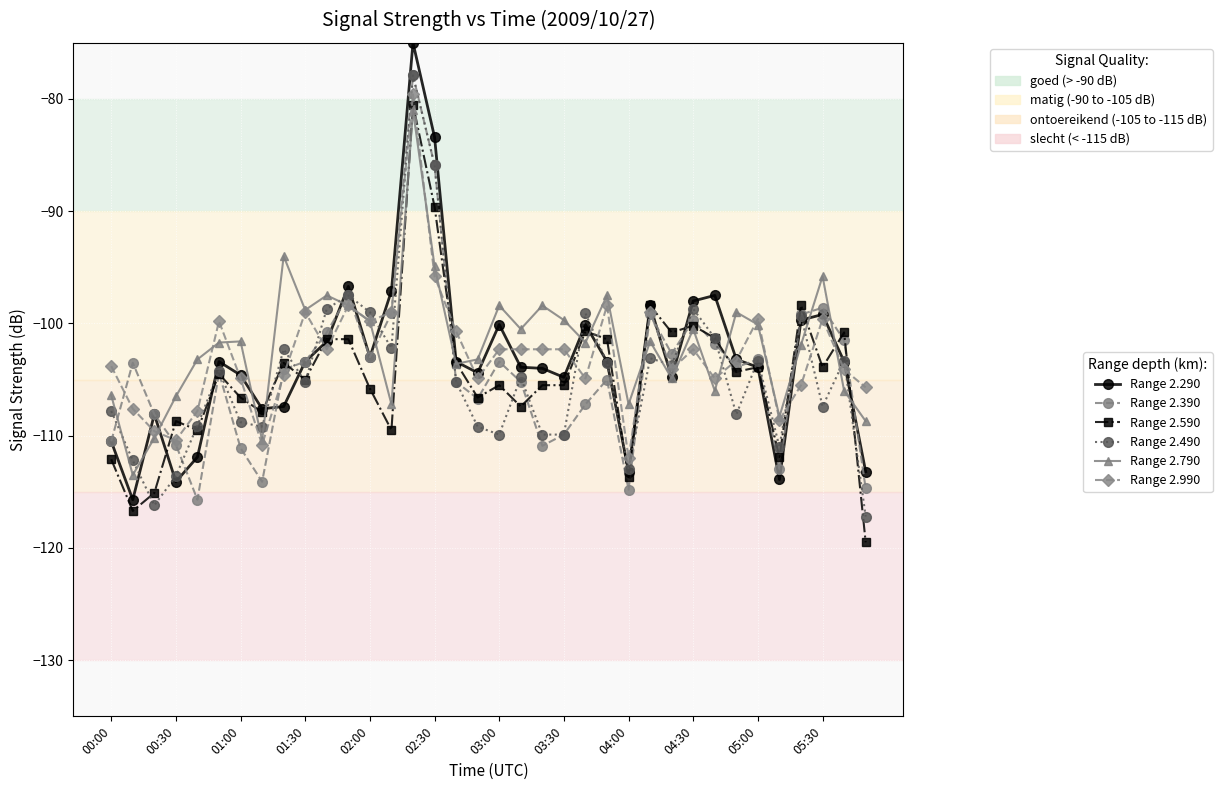

True or false: Range 2.990 has more than 2 points higher than both neighbors.

True